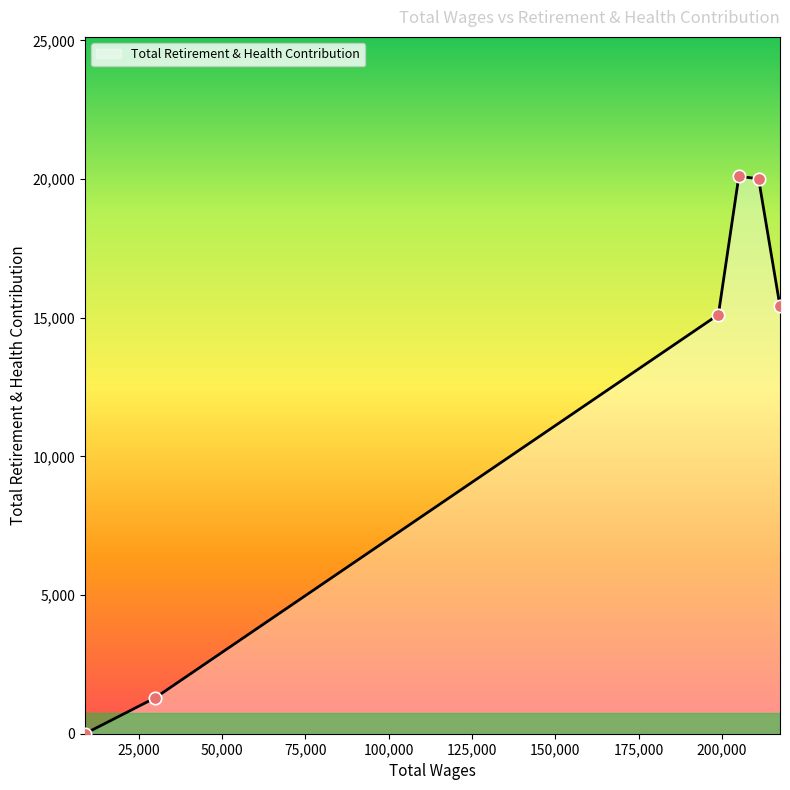

How many interior local peaks (higher than both neighbors) does the data have?

1